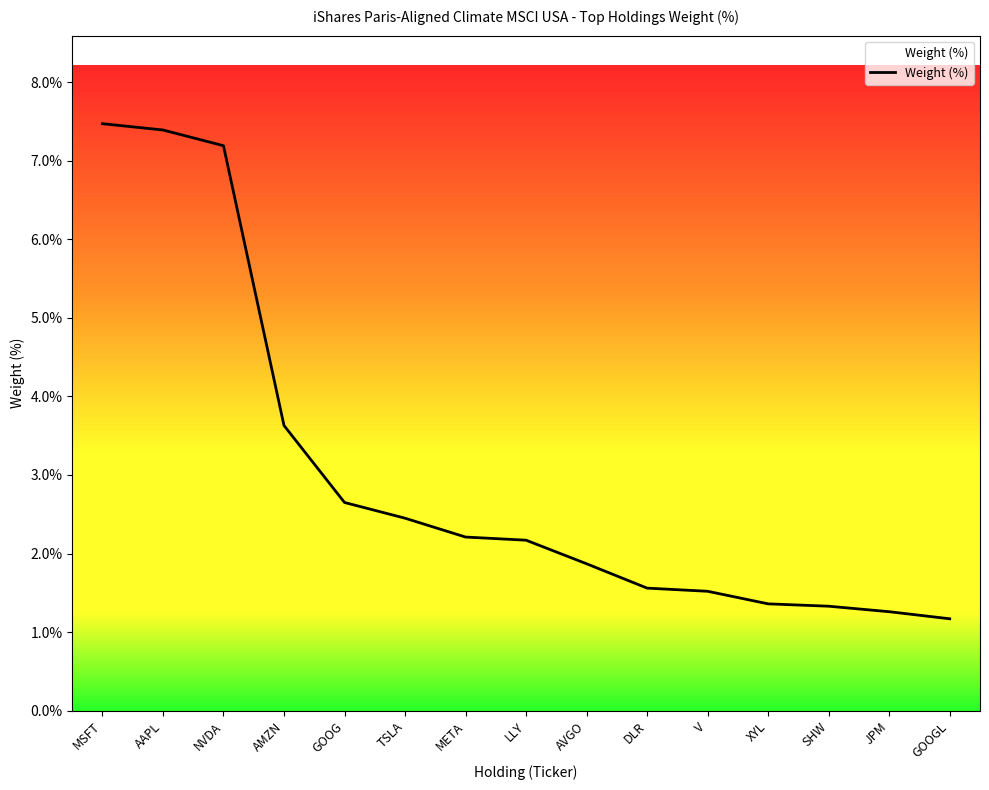

Where is the data nearest to the value 4?

AMZN